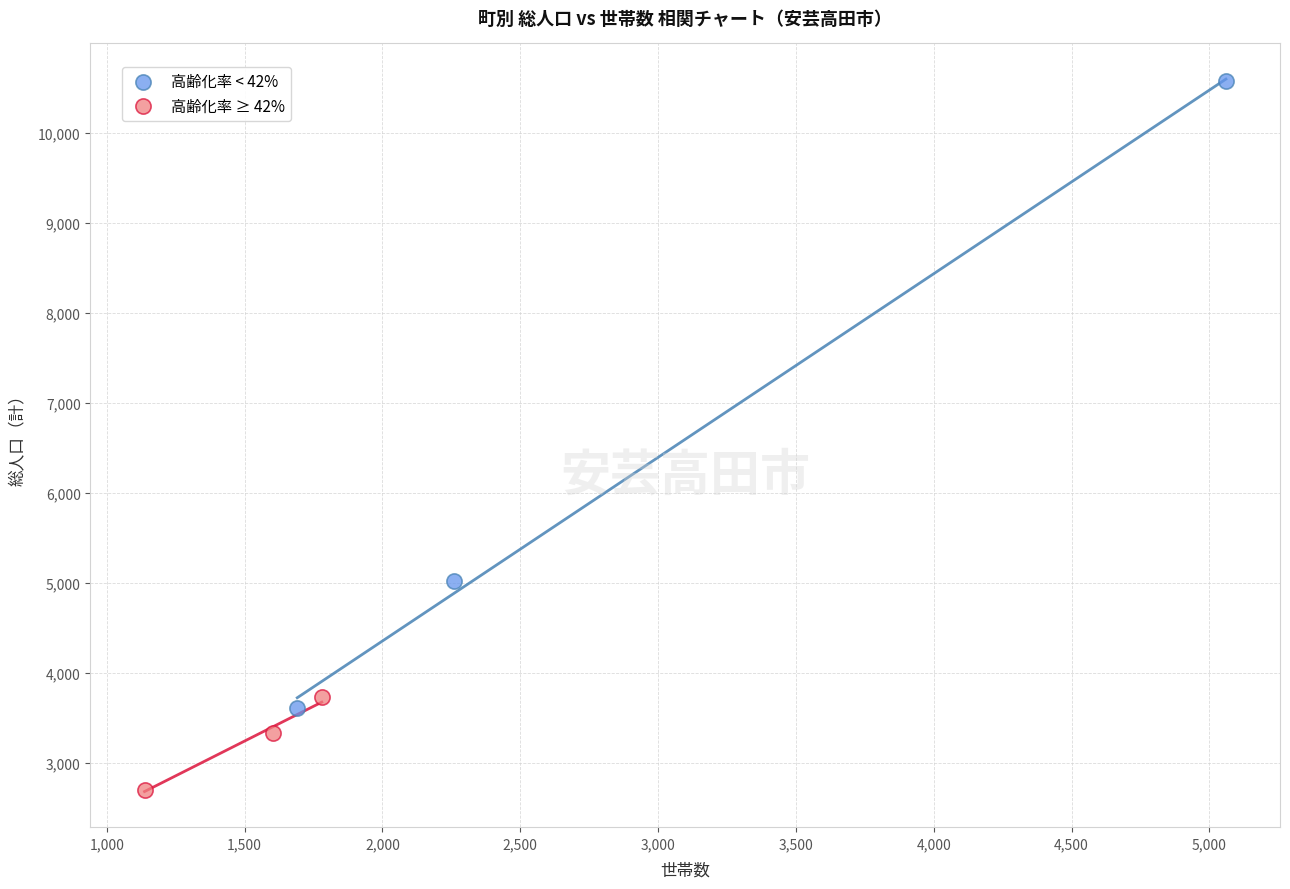

Which series has the widest spread of Y values?

高齢化率 < 42%